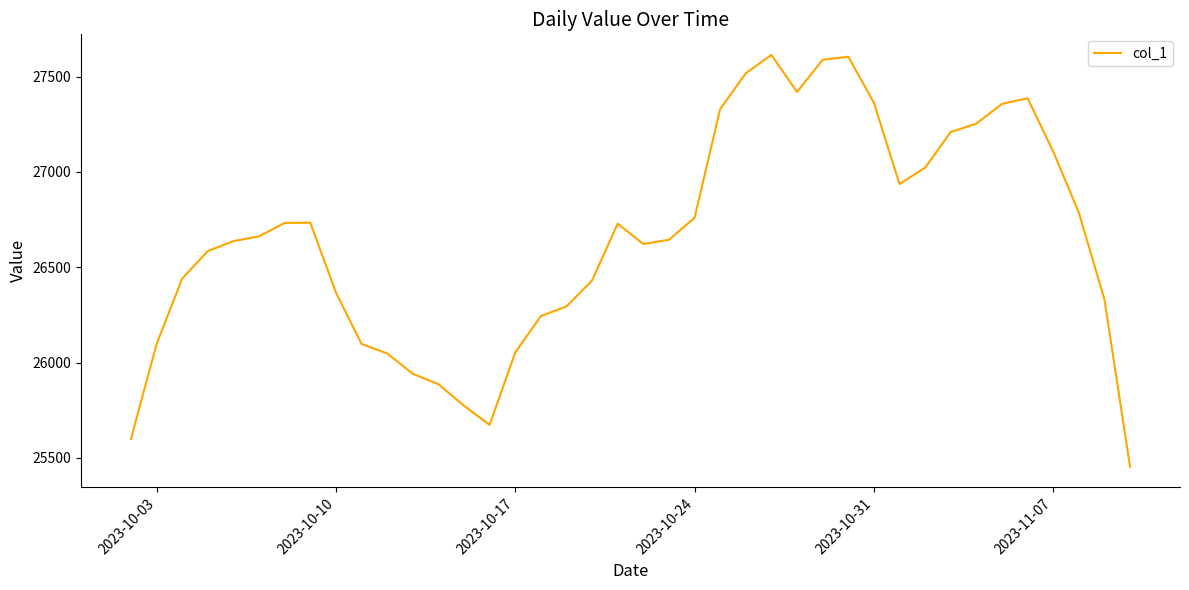

What is the minimum value shown in the chart?

25453.3